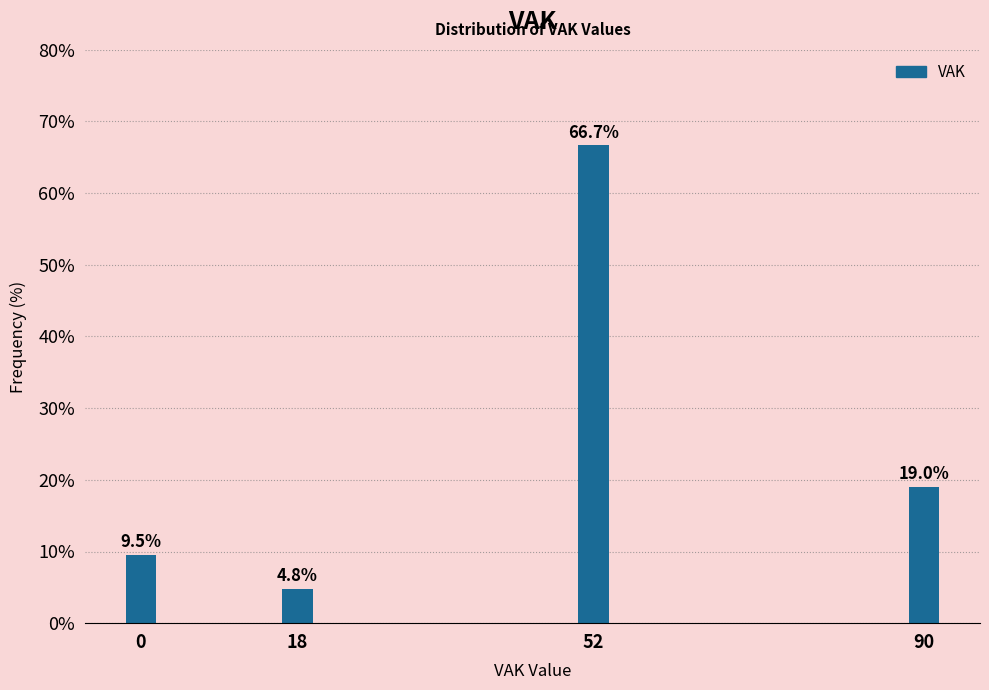

Reading left to right, transcribe all the data shown in this chart.

0=9.5	18=4.8	52=66.7	90=19.0